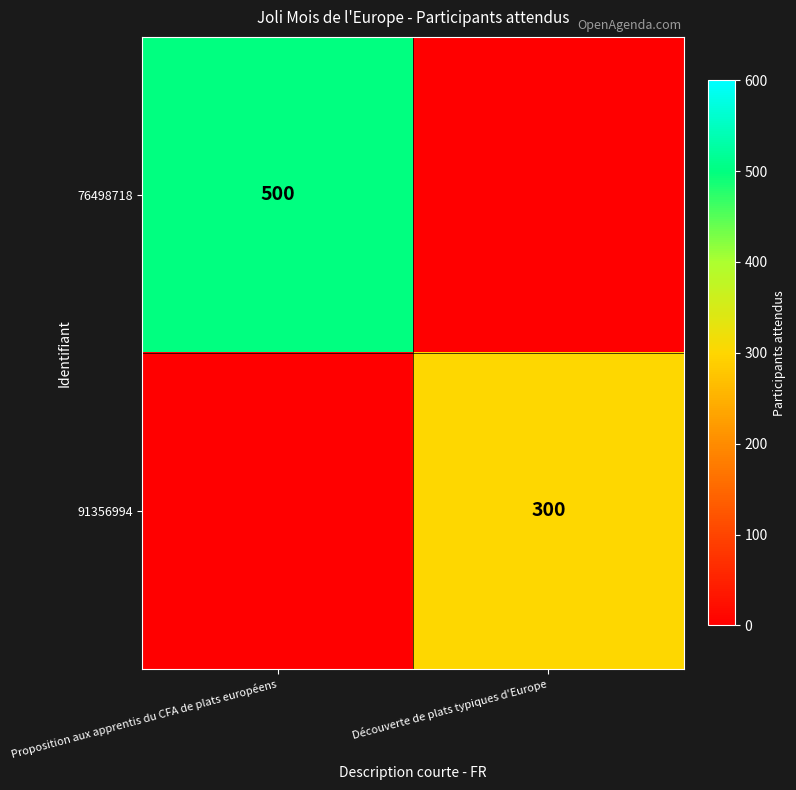

Is it true that 76498718 equals 500 at Proposition aux apprentis du CFA de plats européens?

True